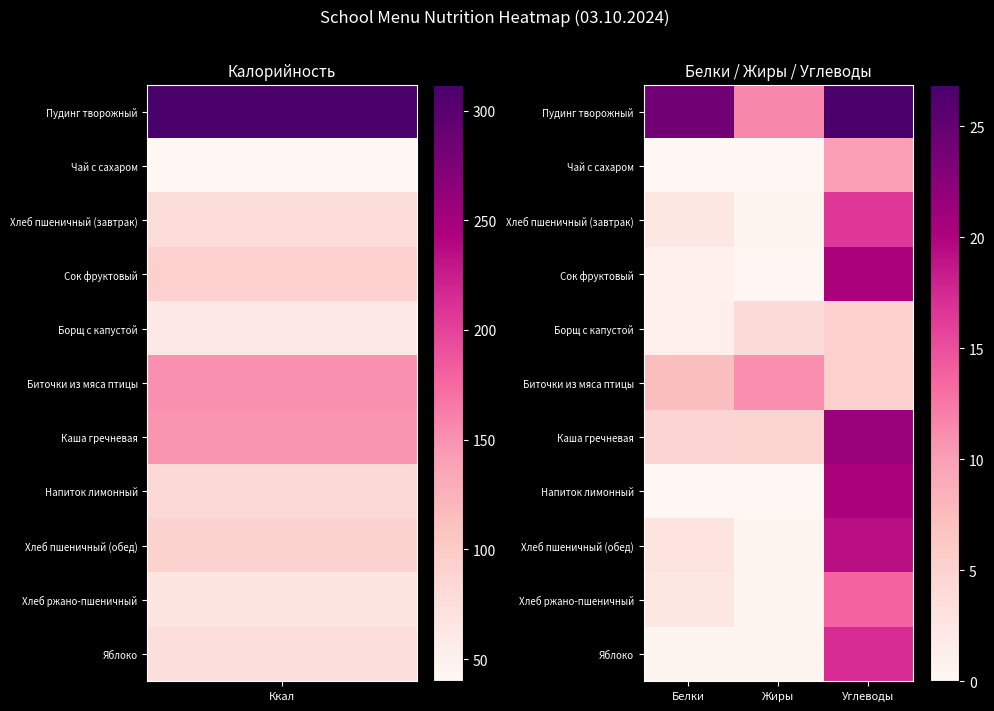

Which series has the largest total across all categories?

Пудинг творожный